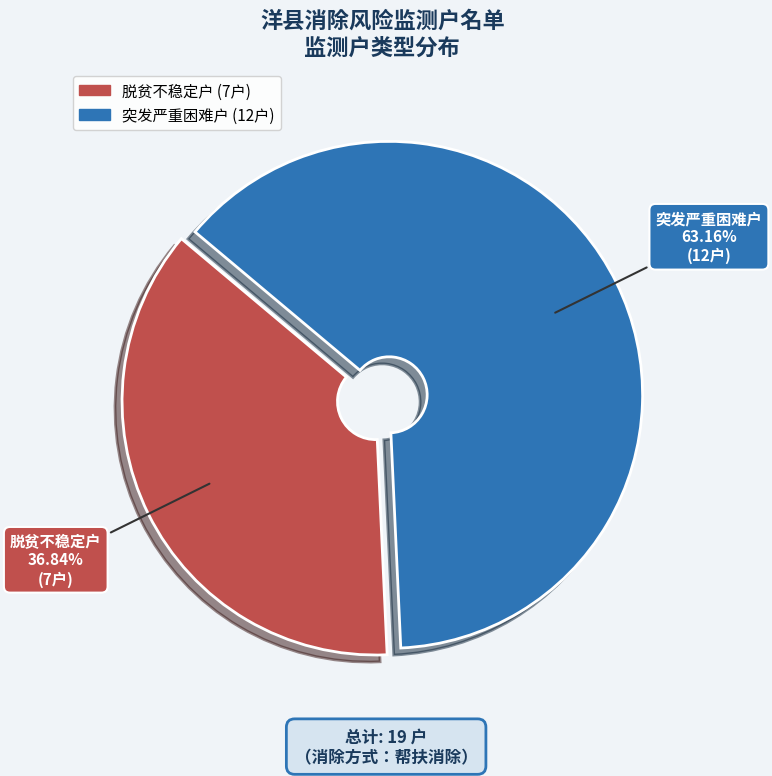

What is the smallest slice in the pie chart?

脱贫不稳定户